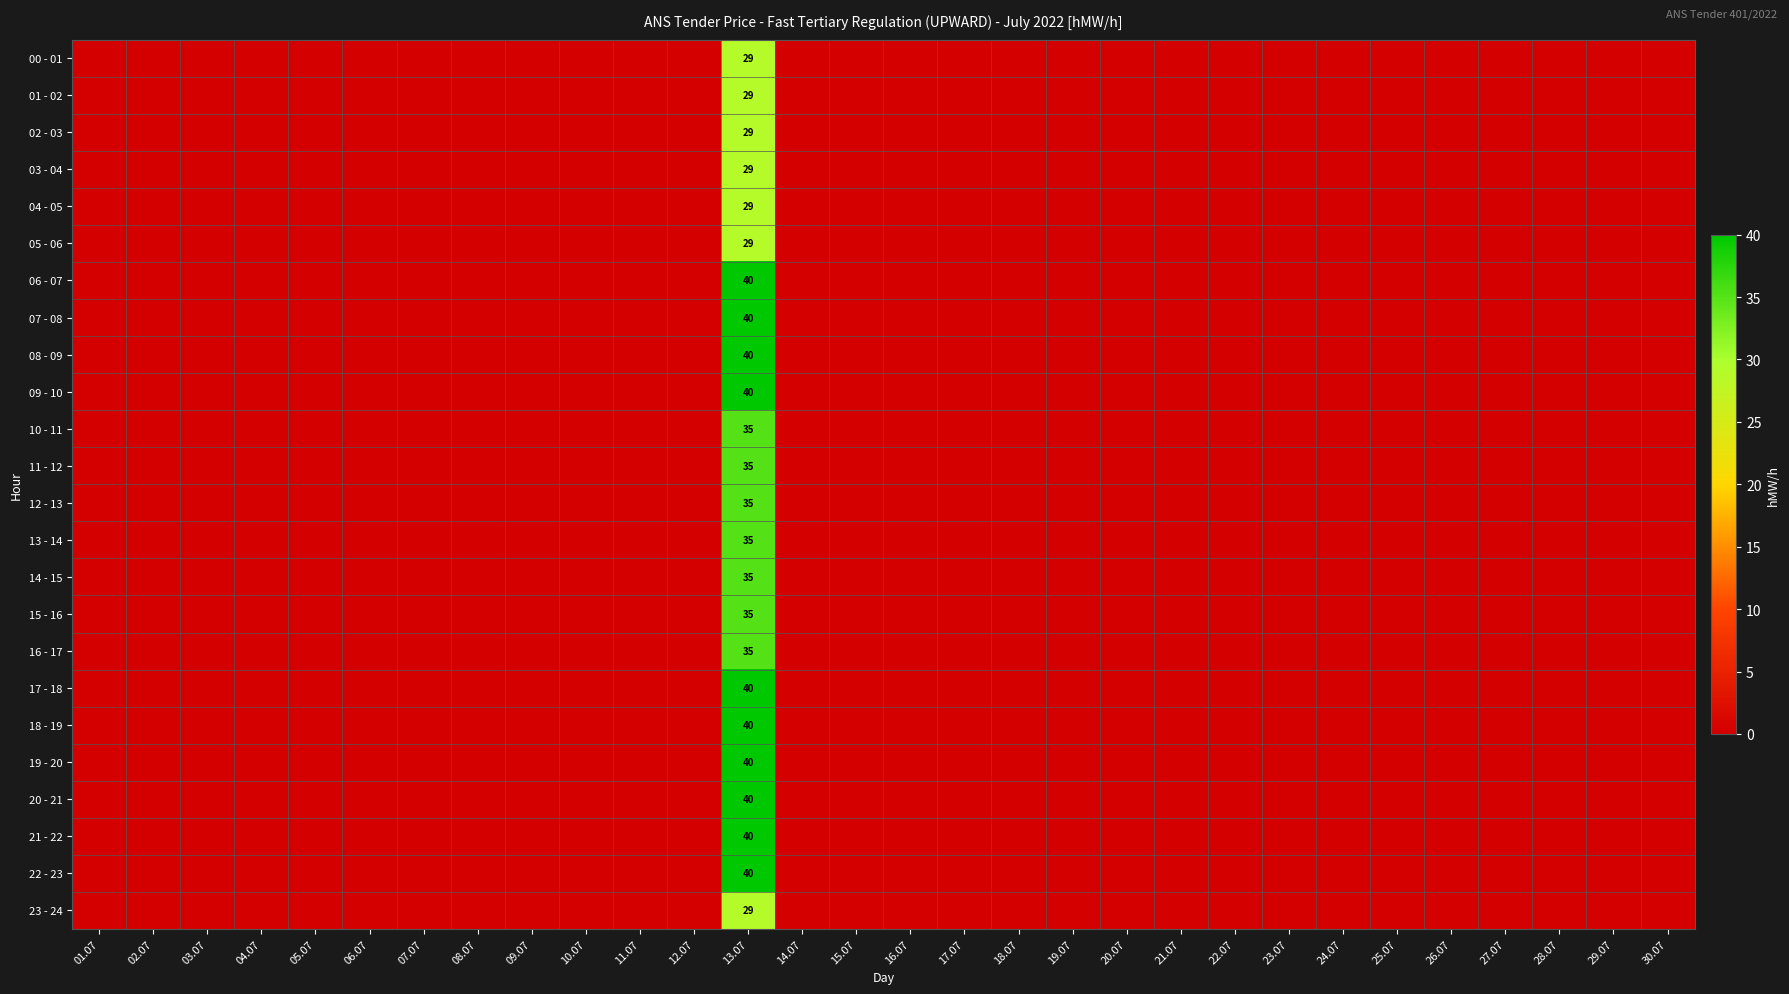

What is the difference between the maximum and minimum values in the 06 - 07 series?

40